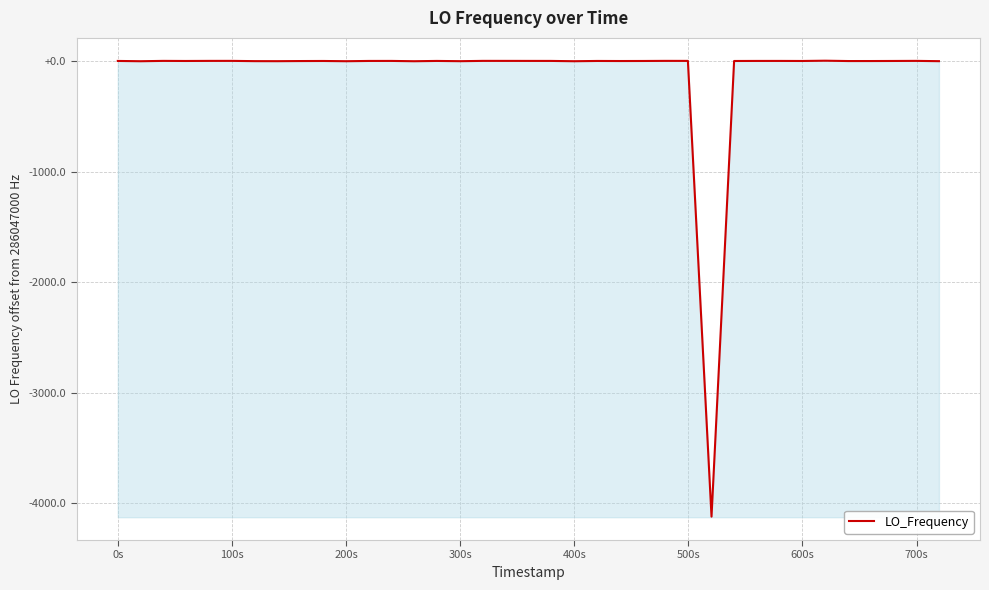

What is the smallest value displayed?

286042879.4